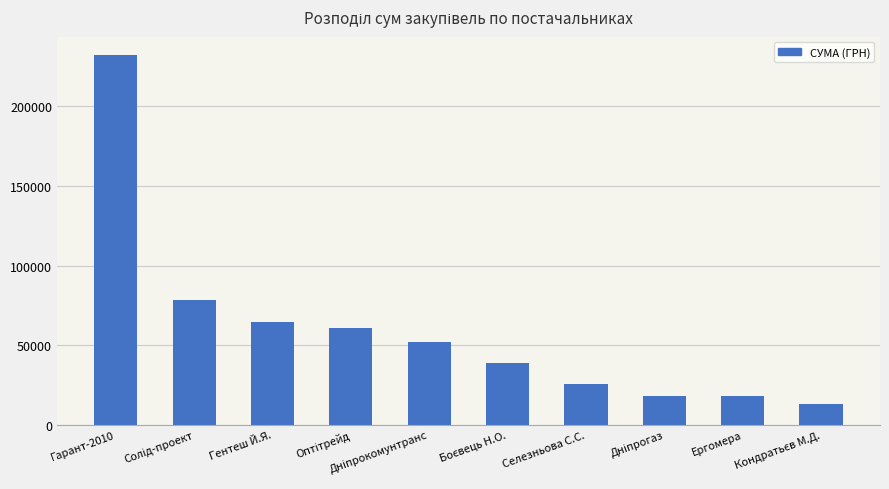

How many bars are there in total?

10